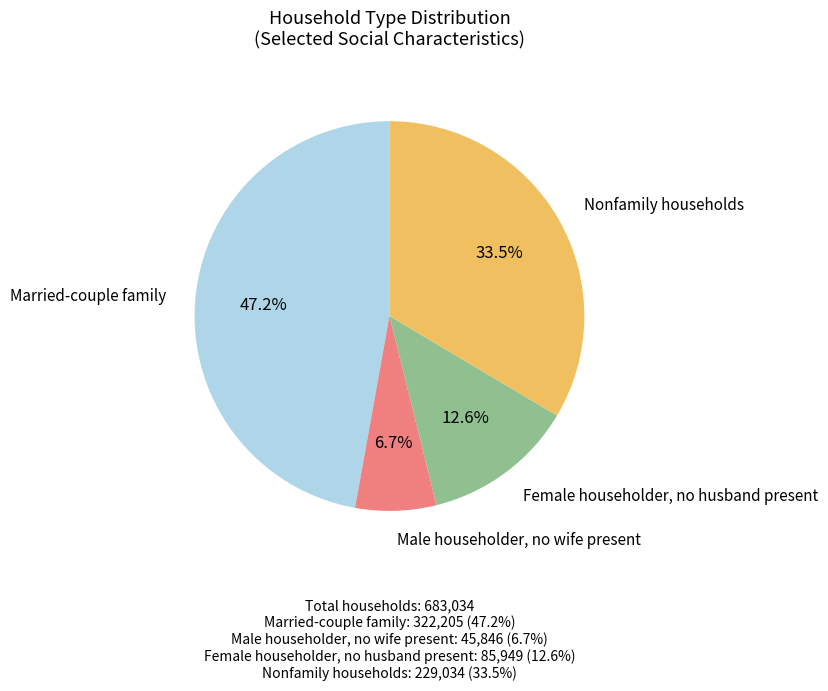

Does any single category account for the majority?

No